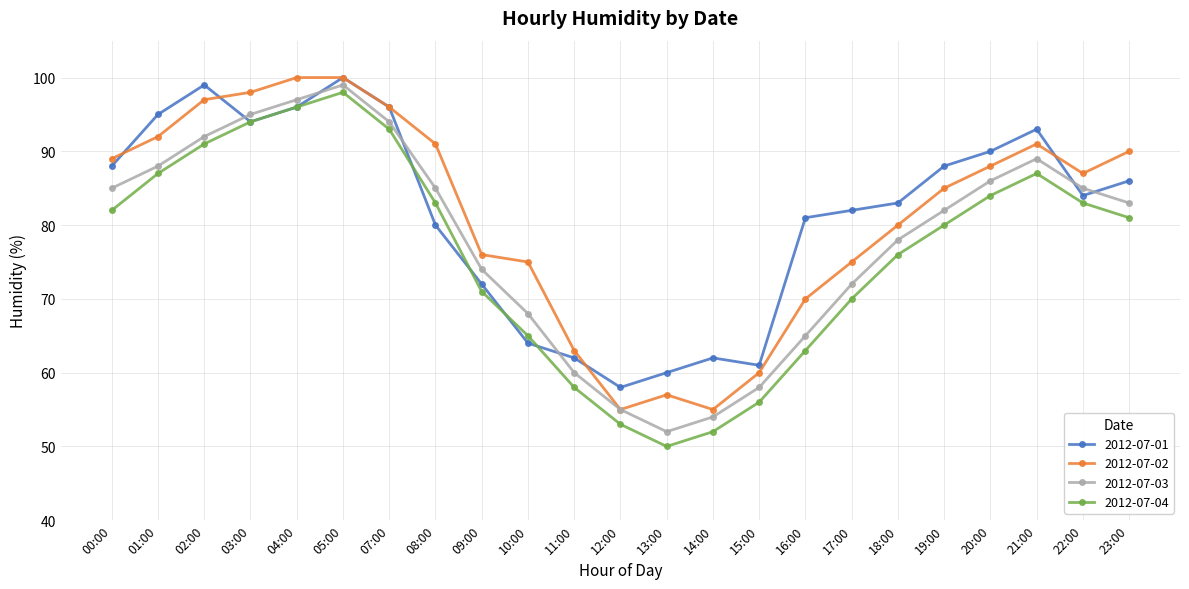

What position from the left is 21:00?

21